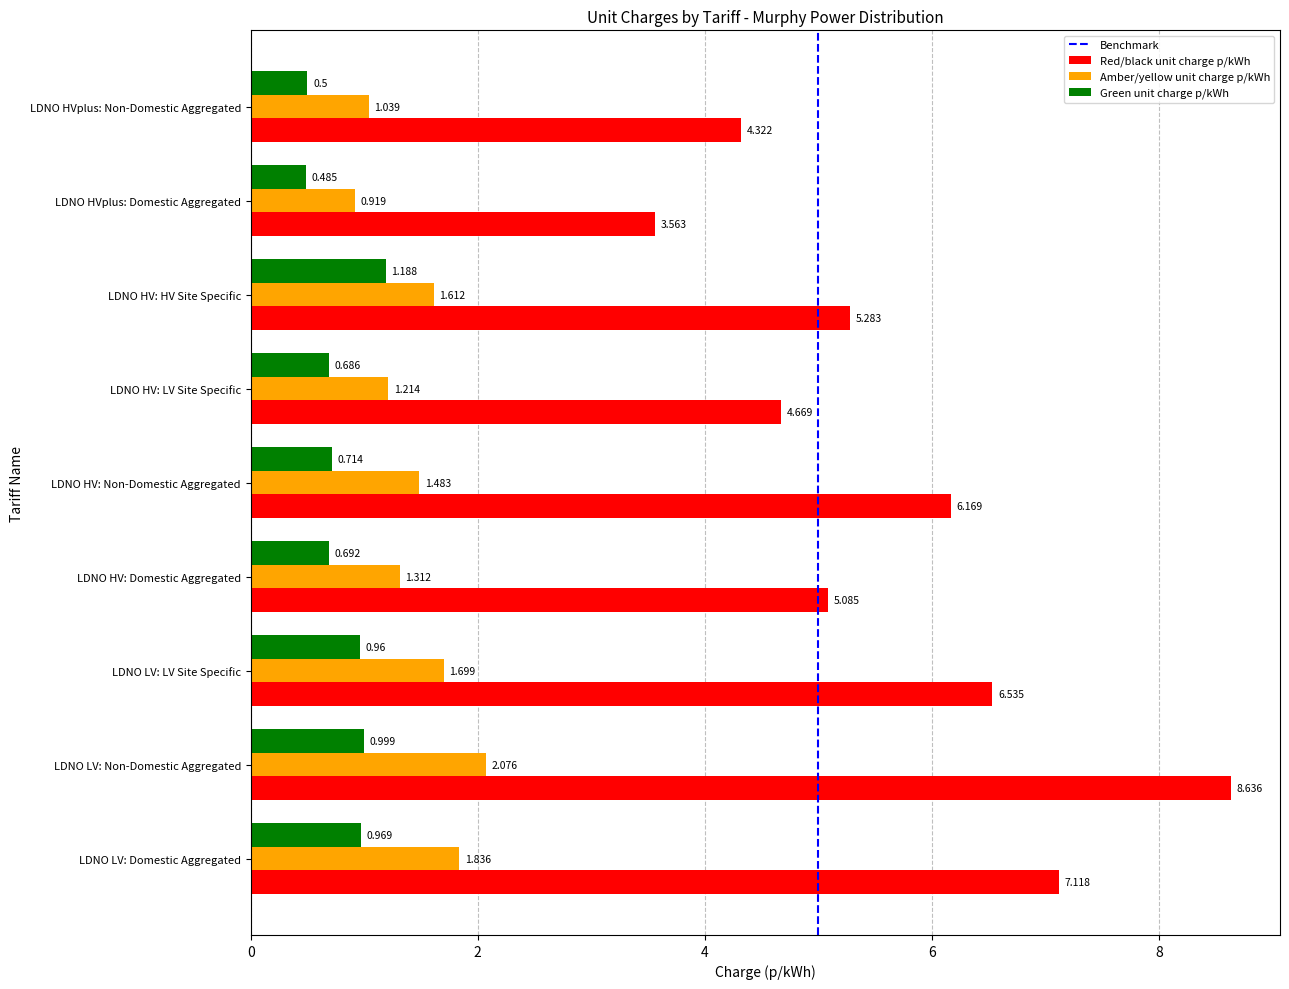

The Green unit charge p/kWh series shows 1.0 at LDNO LV: LV Site Specific. True or false?

True